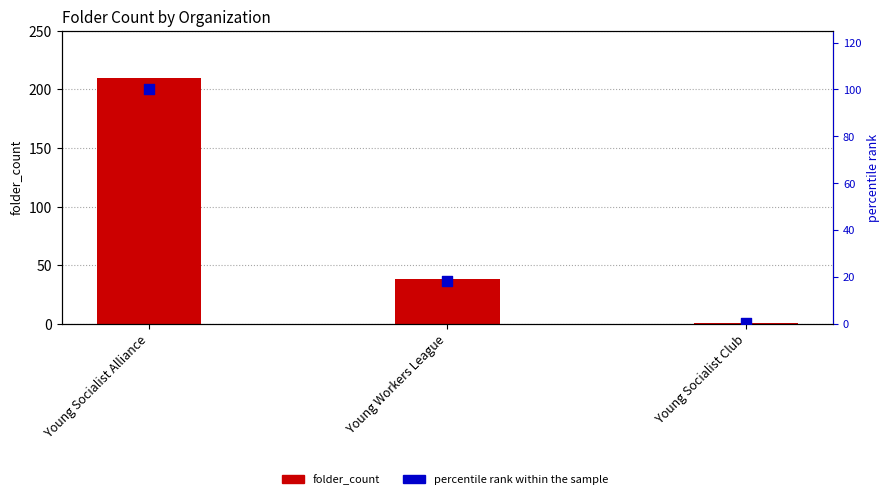

Is the value of folder_count at Young Workers League greater than the value of percentile rank within the sample at Young Workers League?

Yes